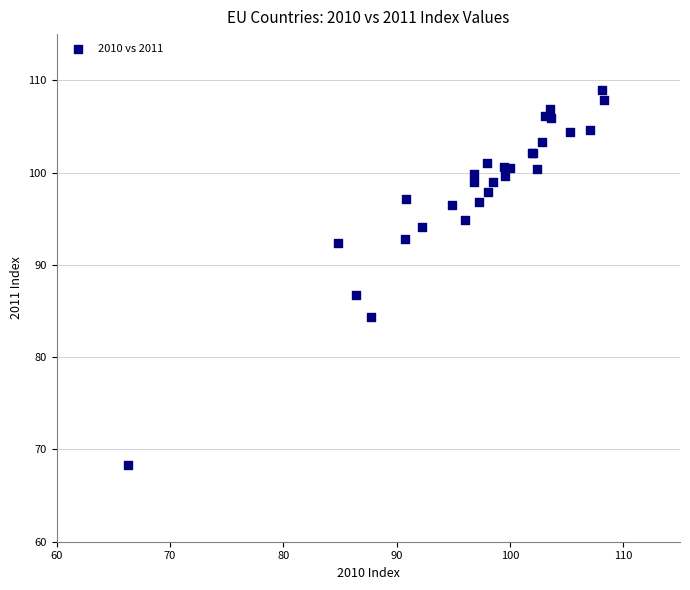

What Y value in the scatter plot is closest to 88?

86.7